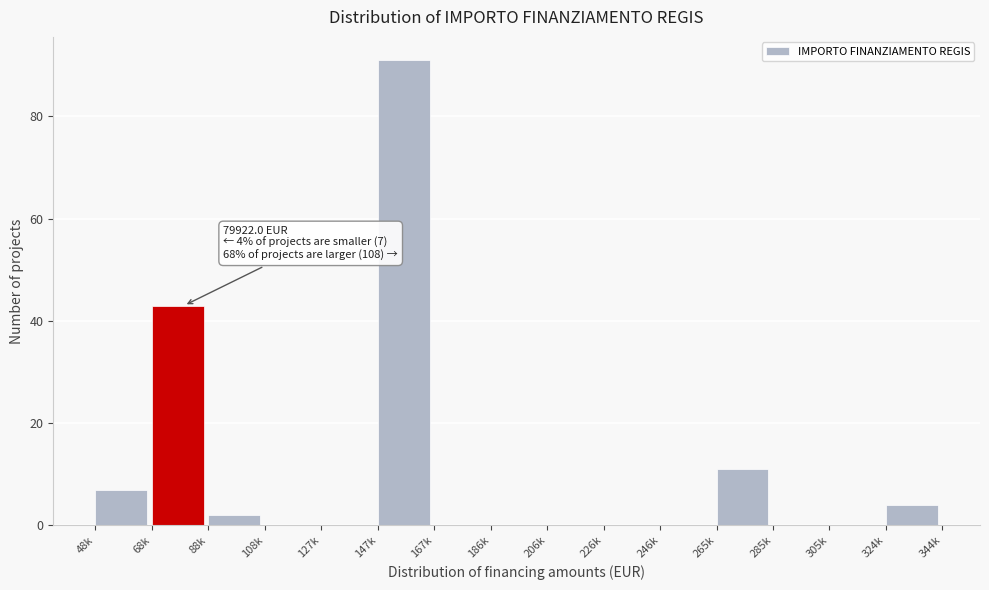

Reading left to right, what are all the values shown in this chart?

48k=7	68k=43	88k=2	108k=0	127k=0	147k=91	167k=0	186k=0	206k=0	226k=0	246k=0	265k=11	285k=0	305k=0	324k=4